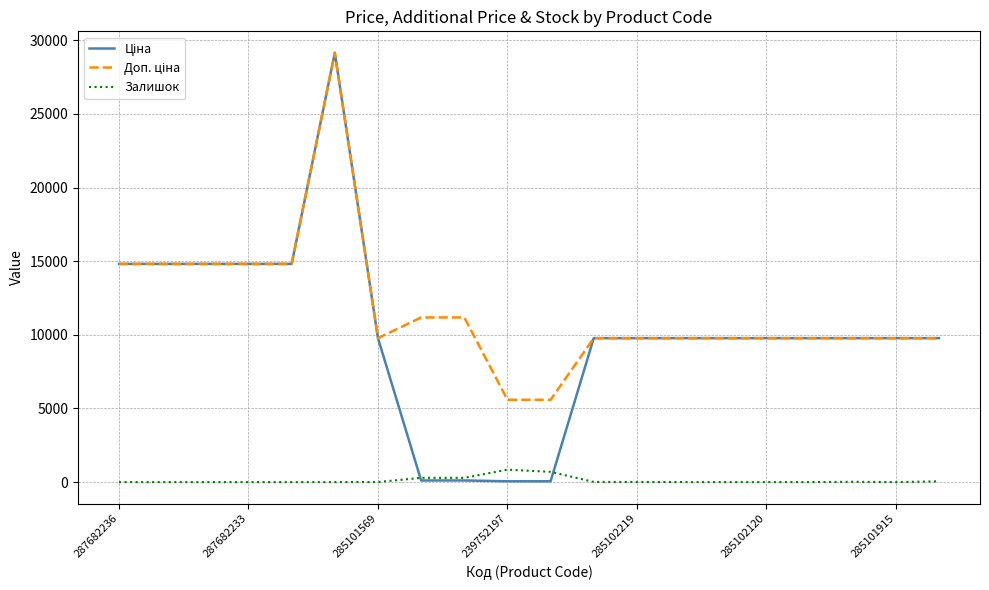

What is the highest value of the Залишок series?

845.0